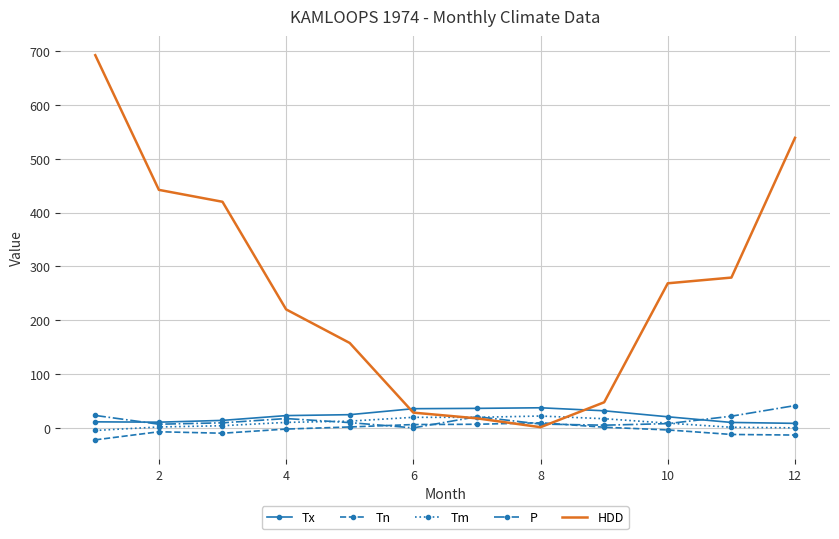

What is the lowest value of the Tn series?

-21.7